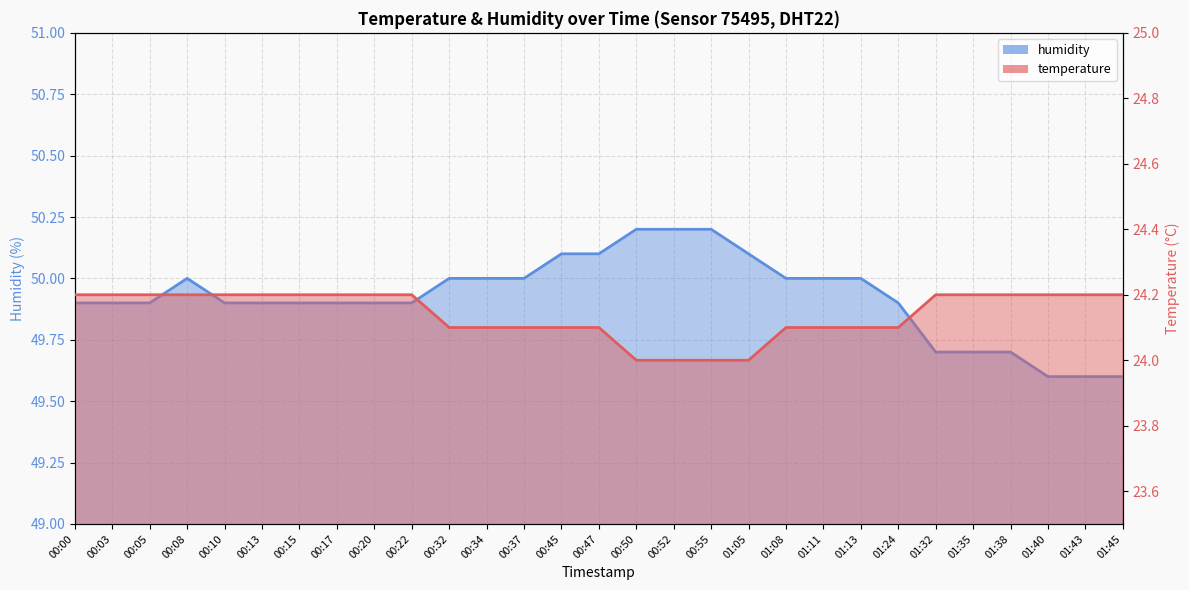

True or false: temperature and humidity cross at least once.

False